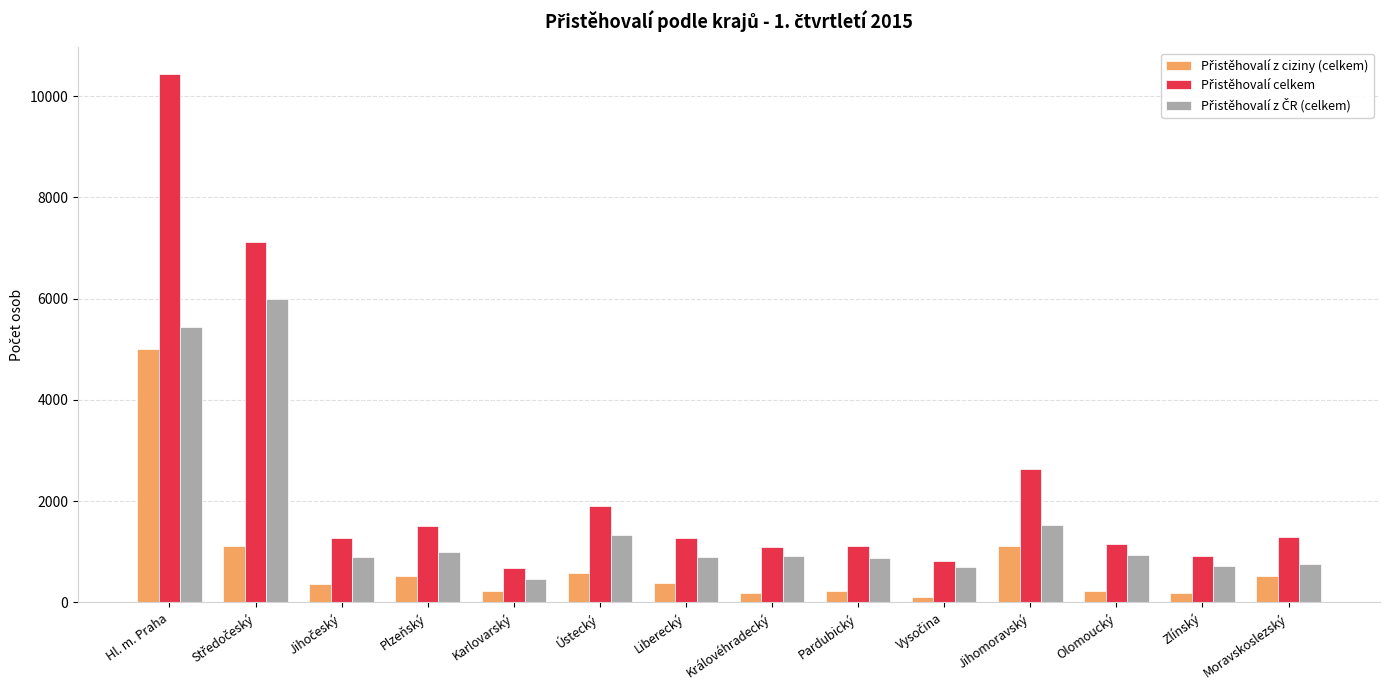

At which category is the sum across all series the highest?

Hl. m. Praha